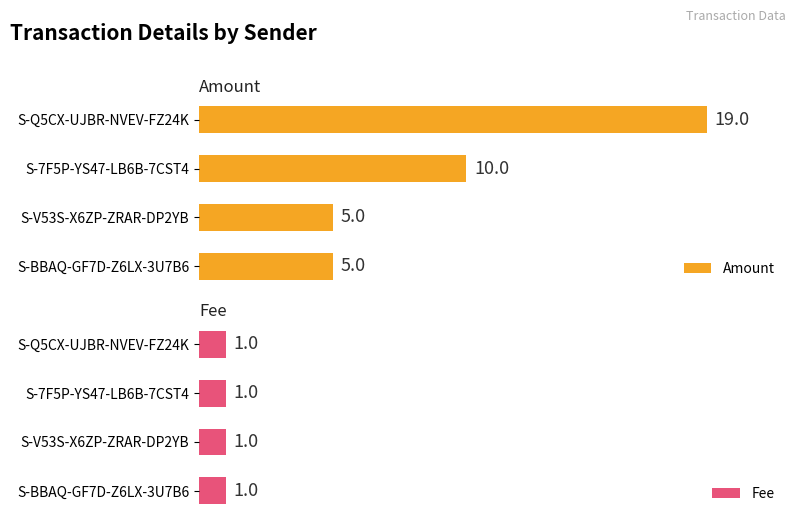

Does the chart contain any negative values?

No